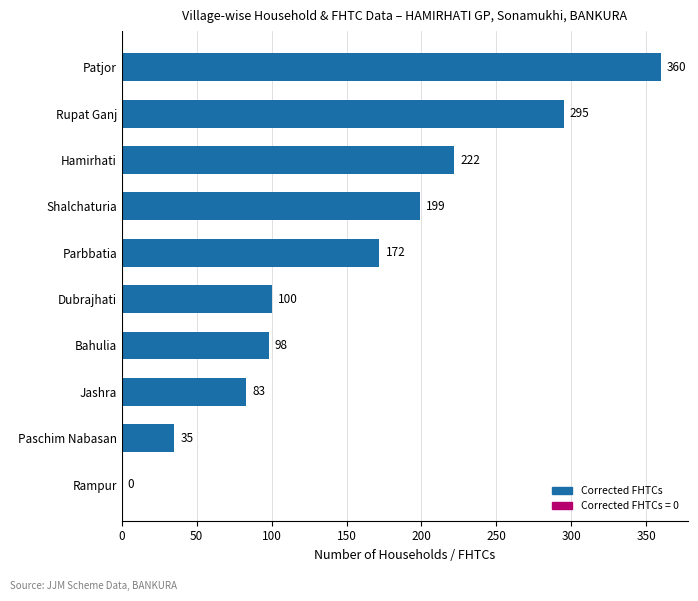

Between Patjor and Parbbatia, which is larger?

Patjor